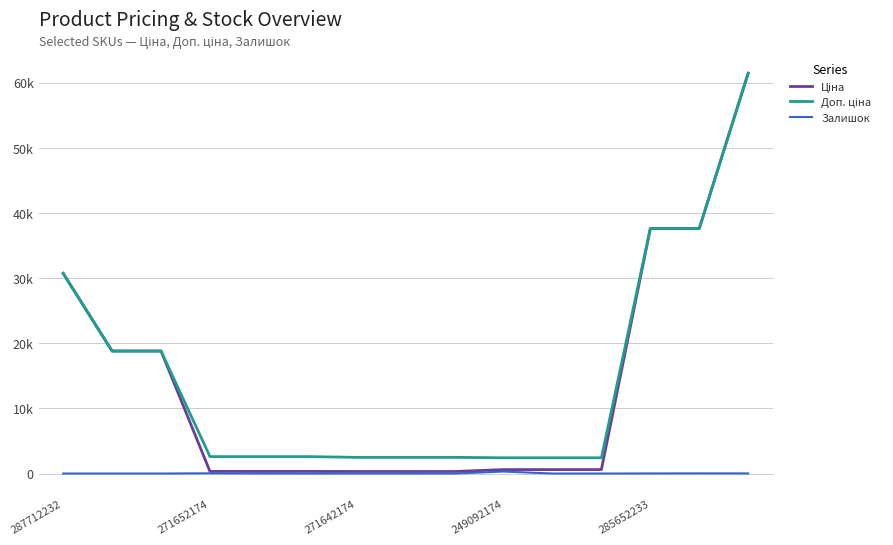

What is the difference between the maximum and minimum values in the Доп. ціна series?

59019.4